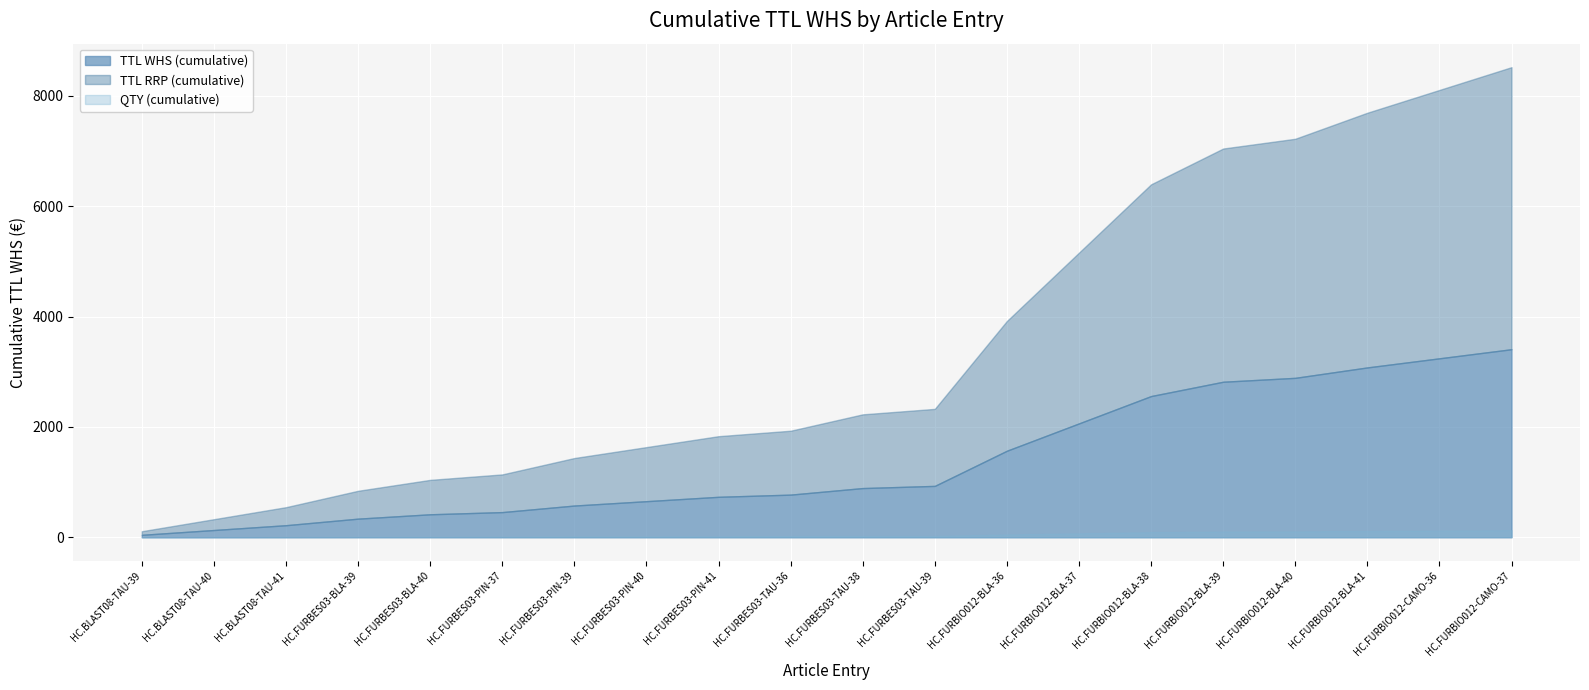

How many data points does each series have?

20